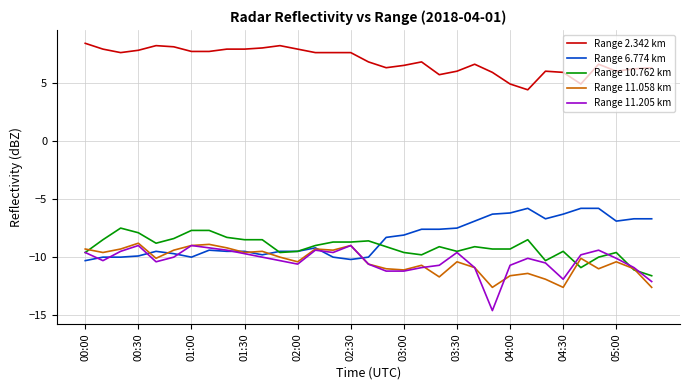

How many lines are shown in the chart?

5